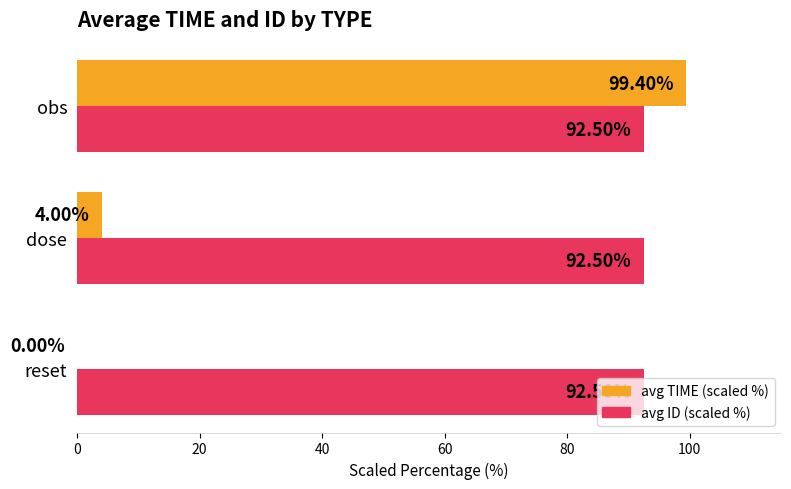

What is the total value across all series at reset?

92.5